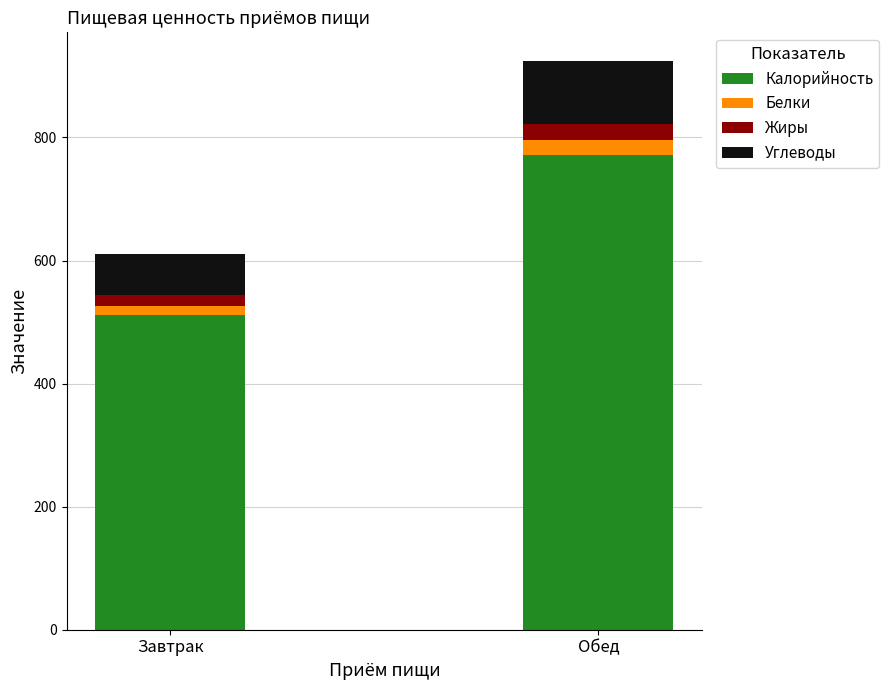

What is the average value of the Калорийность series?

641.9